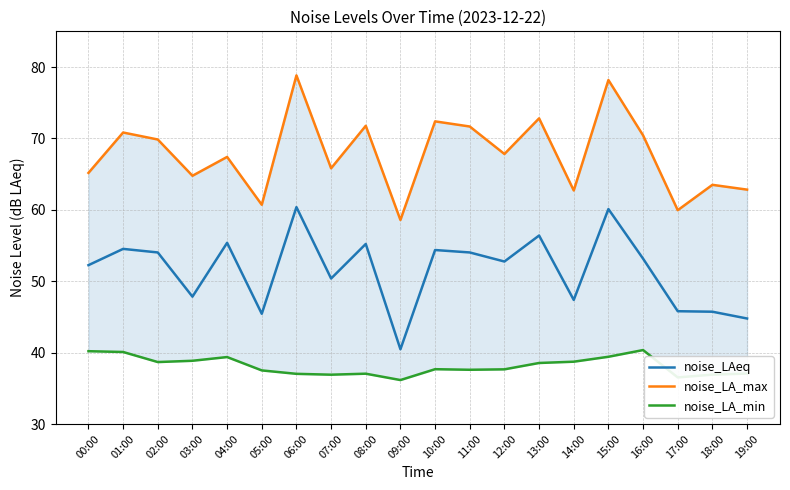

True or false: noise_LA_min and noise_LA_max cross at least once.

False